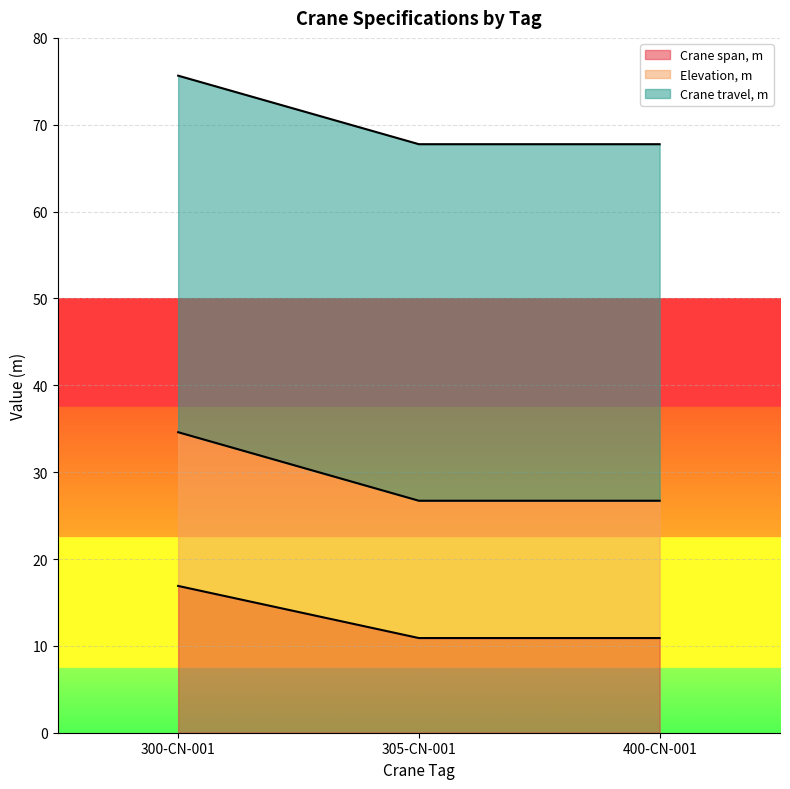

What position from the left is 300-CN-001?

1